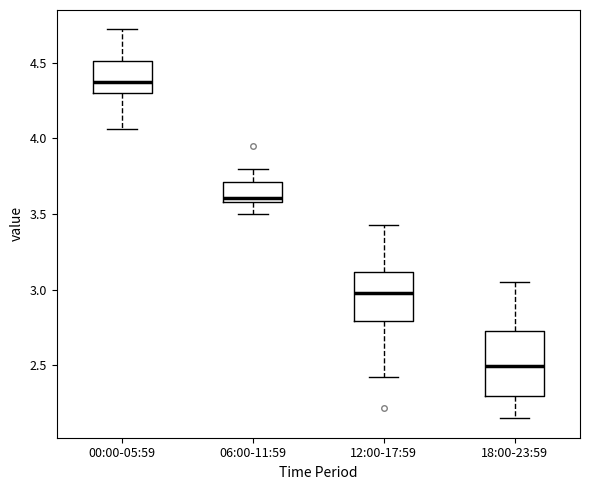

Which box has the lowest median line?

18:00-23:59